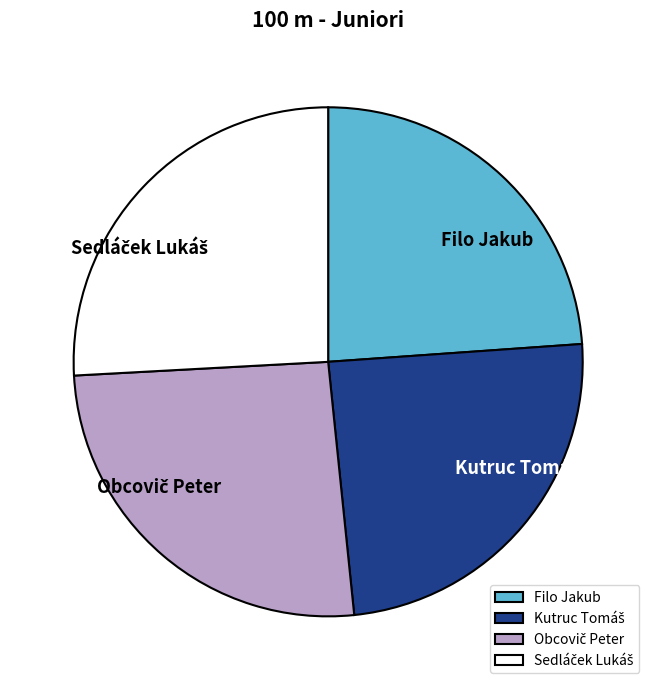

Is there any slice that represents more than half of the pie?

No